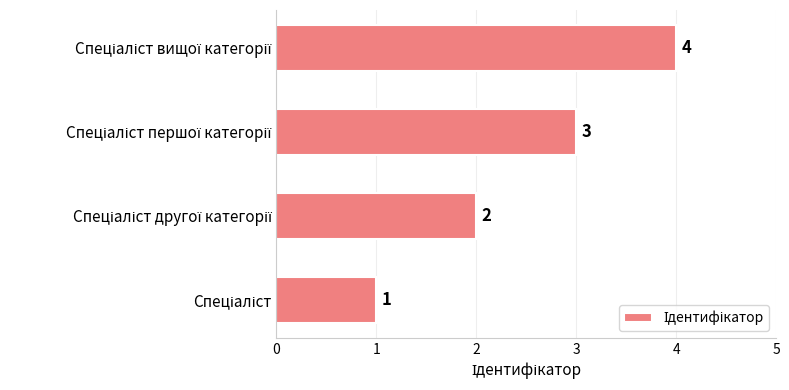

What is the sum of all values?

10